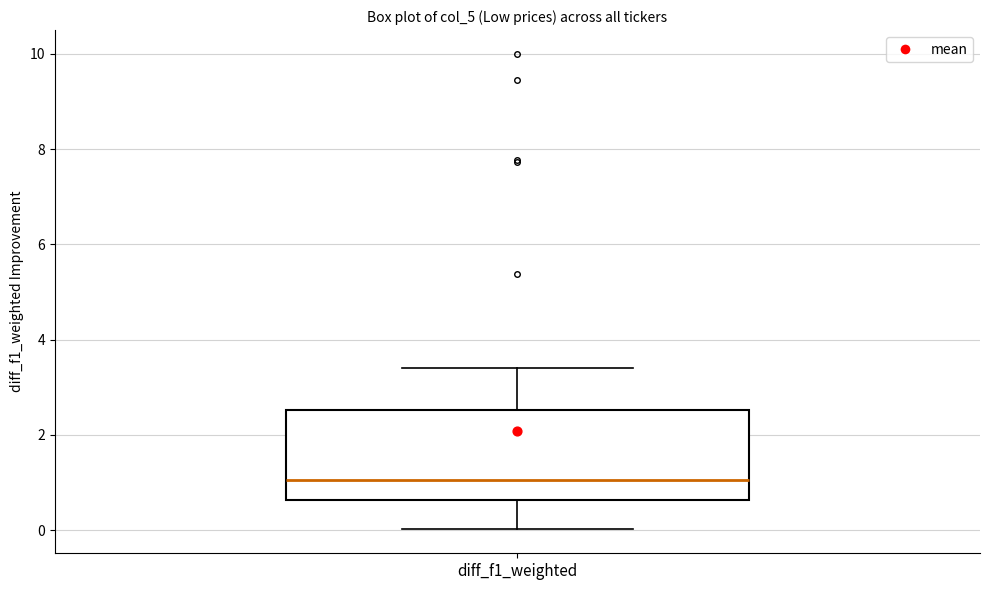

Transcribe this box plot: give where the median line is, the range the box spans, and where the two whiskers end, as read against the y-axis. The values are not printed on the chart, so give them approximately, as read against the axis.

median 1.0, box 0.6 to 2.6, whiskers 0.0 to 3.4